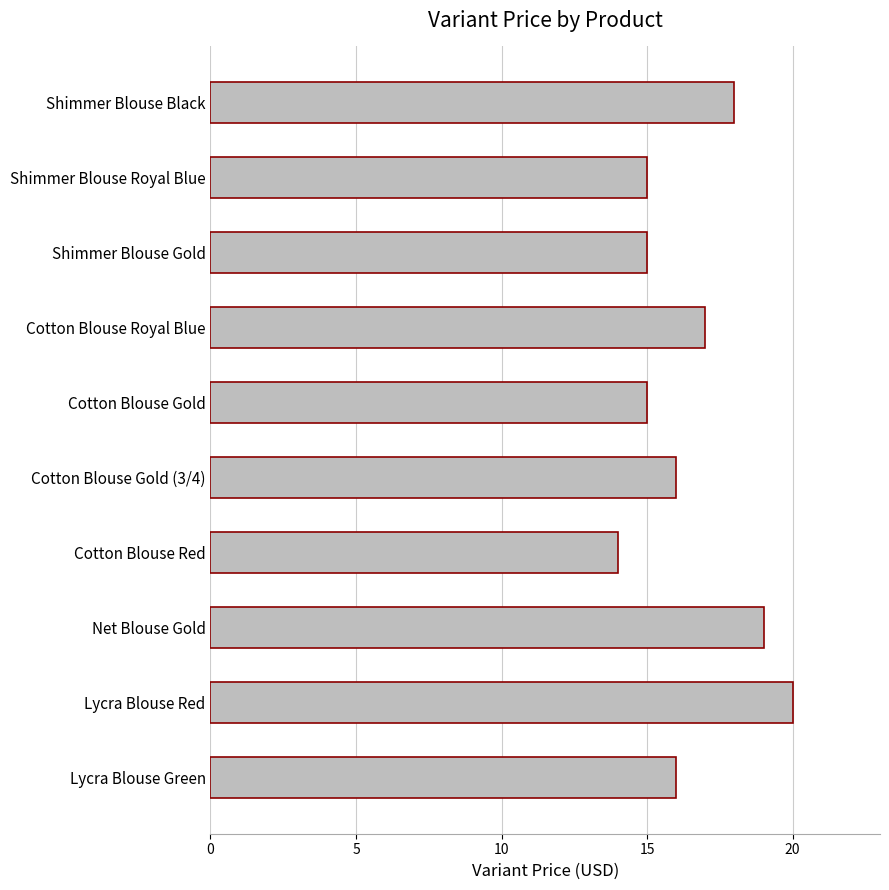

What is the smallest value displayed?

14